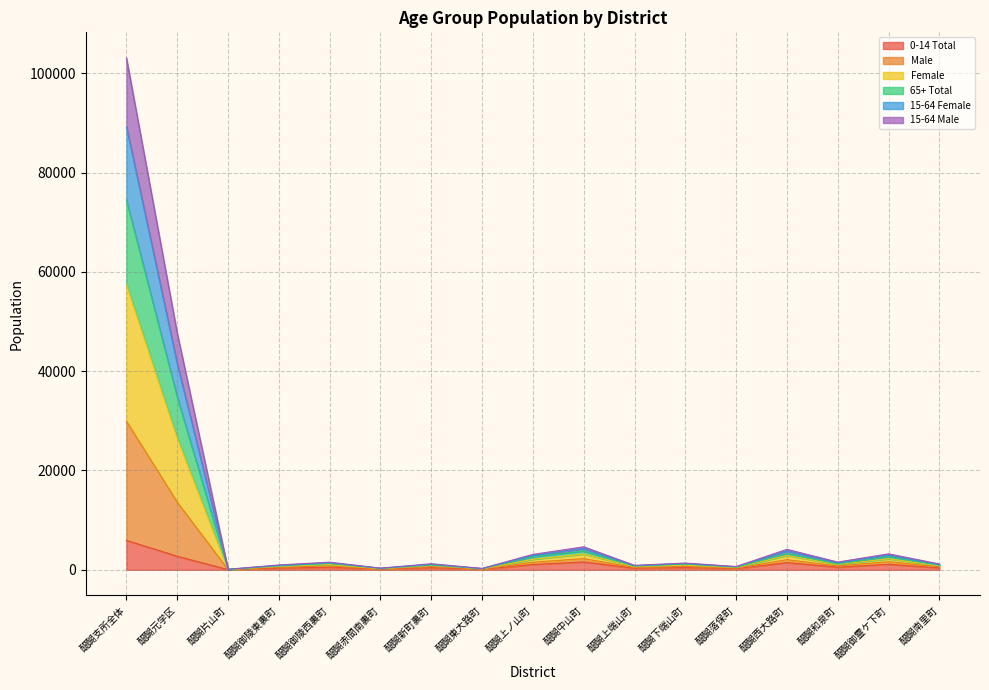

In 0-14 Total, how many points are higher than both neighbors (excluding endpoints)?

6